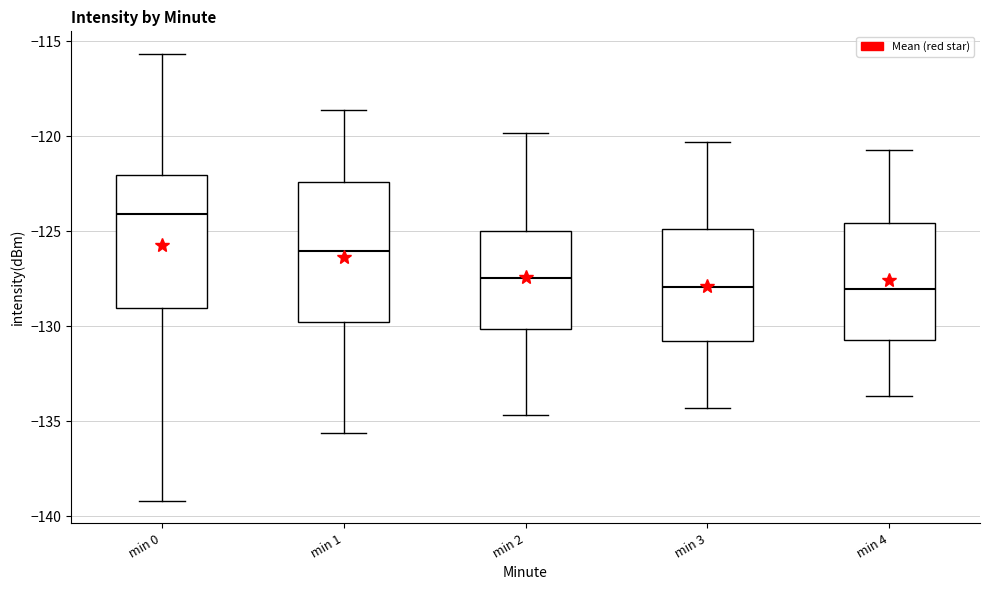

Where does the lower whisker of the box for min 4 end on the y-axis? The values are not printed on the chart, so give them approximately, as read against the axis.

-133.5